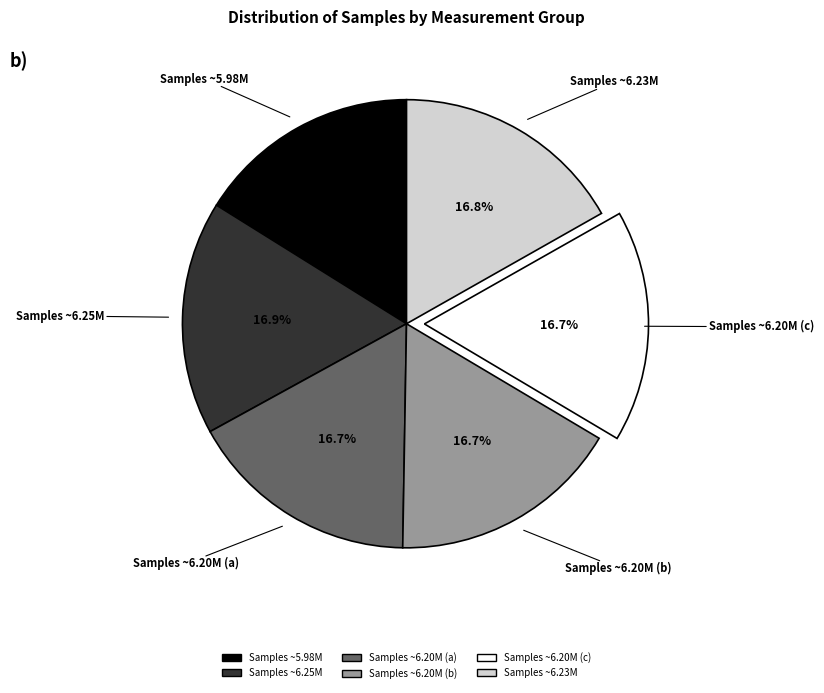

Does any single category account for the majority?

No